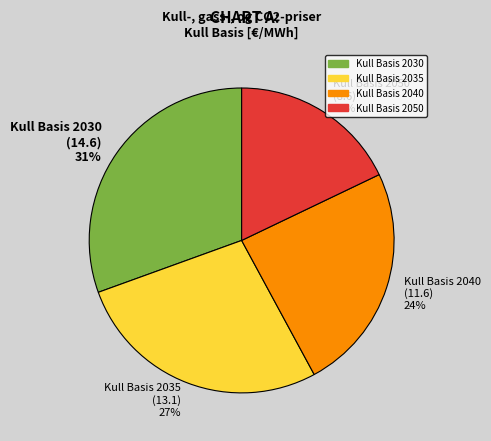

The Kull Basis 2050 slice represents 18% of the pie. True or false?

True